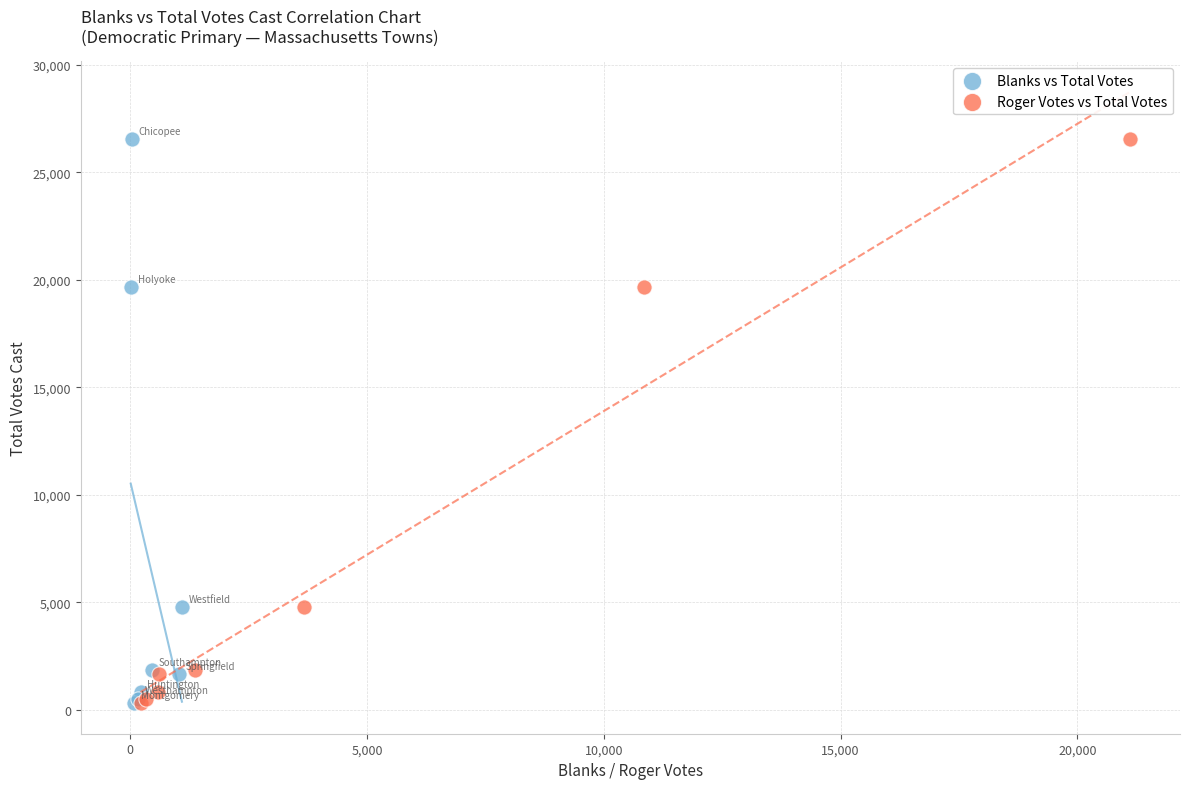

What are all the series names shown in the legend?

Blanks vs Total Votes, Roger Votes vs Total Votes